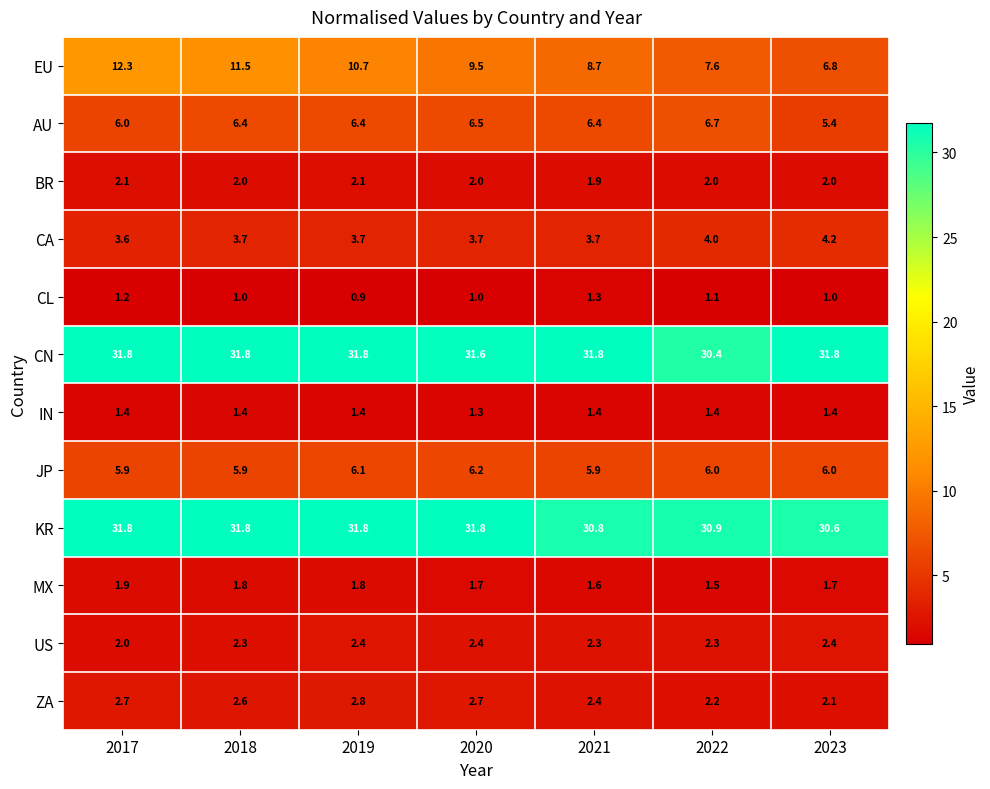

What value does the CL series have at 2019?

0.9